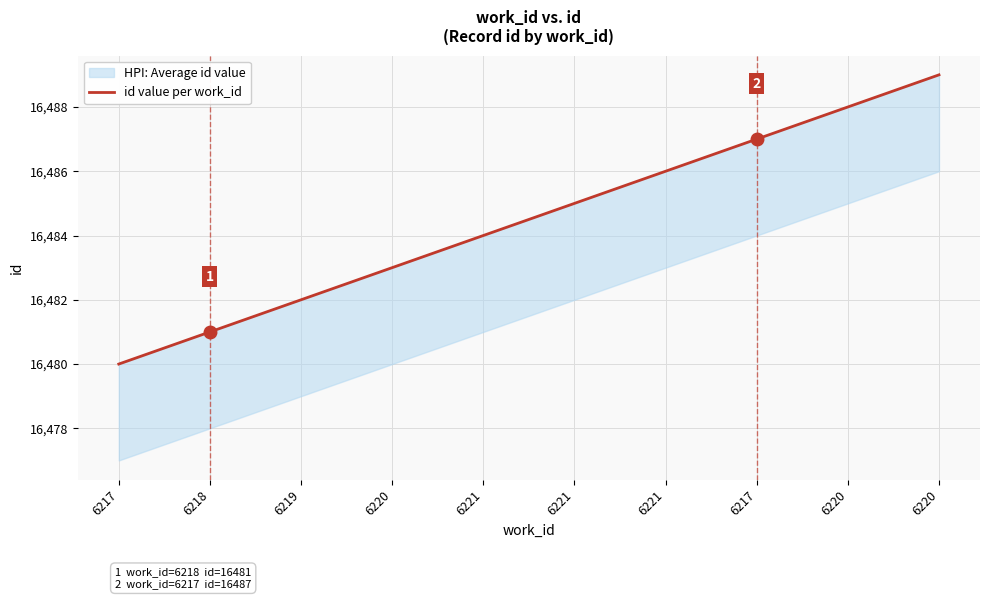

Reading right to left, extract all data points from this chart.

6220=16489	6220=16488	6217=16487	6221=16486	6221=16485	6221=16484	6220=16483	6219=16482	6218=16481	6217=16480